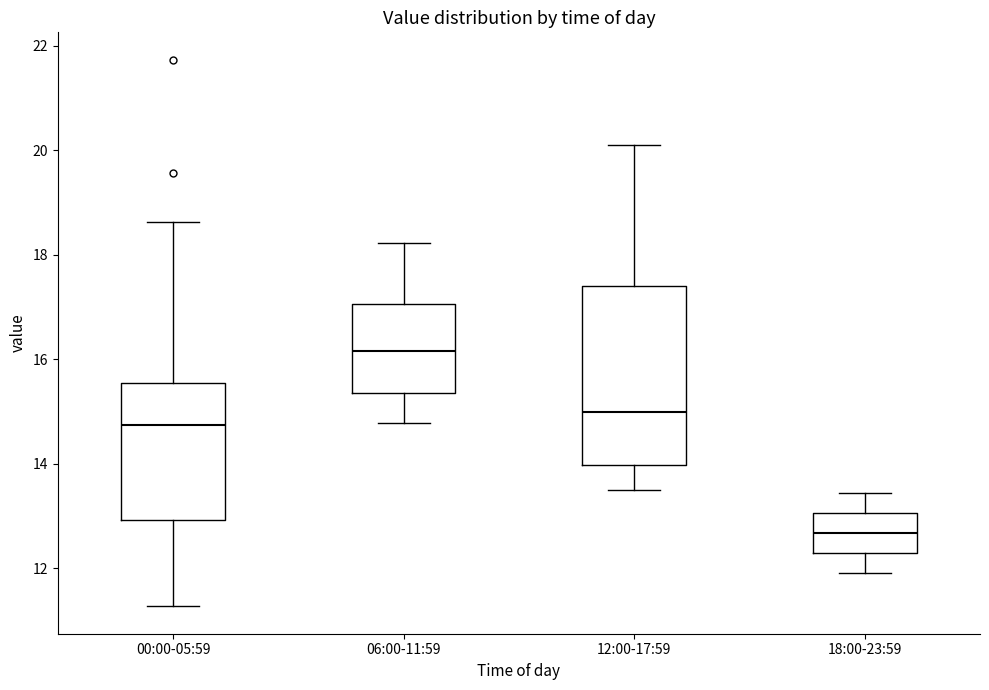

Where does the upper whisker of the box for 18:00-23:59 end on the y-axis? The values are not printed on the chart, so give them approximately, as read against the axis.

13.4